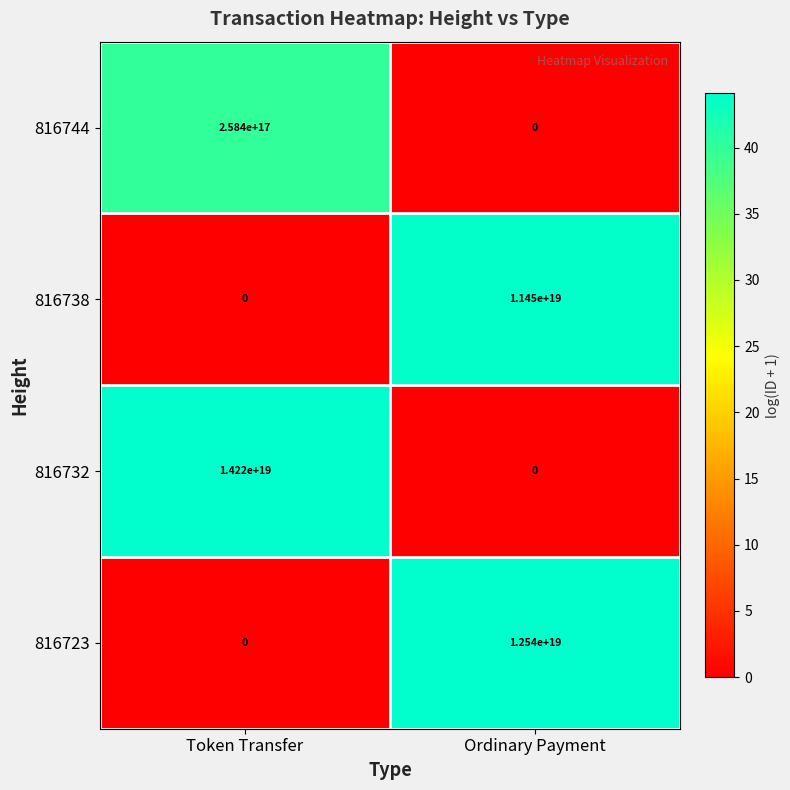

Which series has the largest total across all categories?

816732